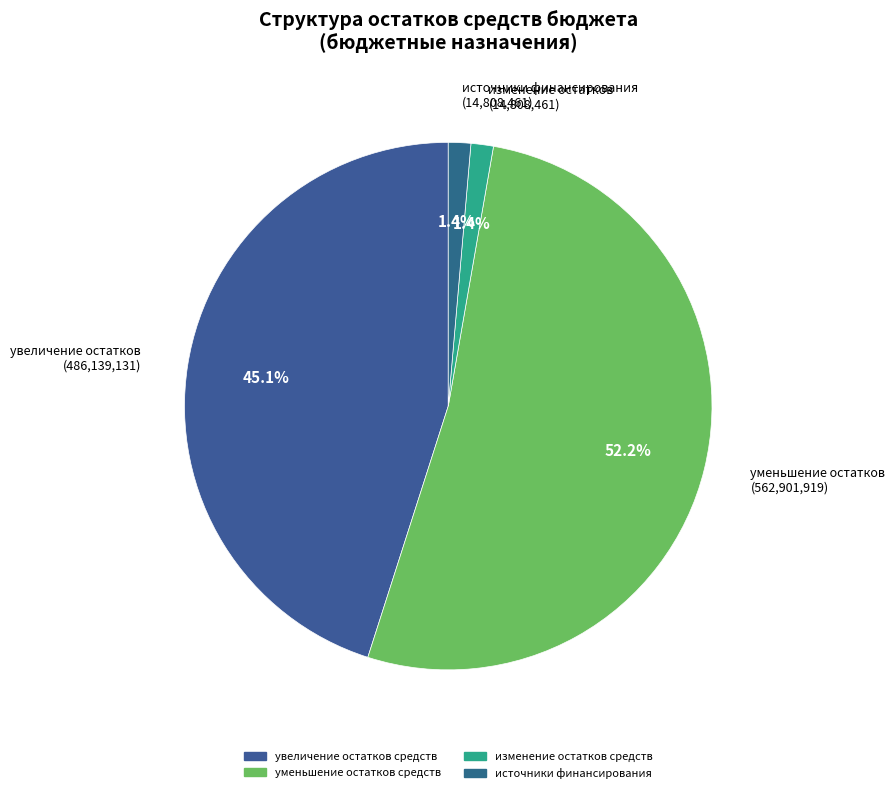

Count the number of slices in the pie.

4